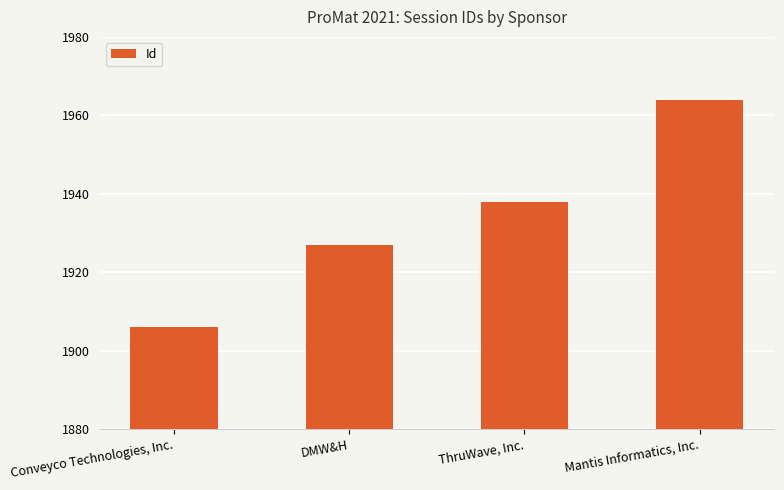

How many bars are there in total?

4